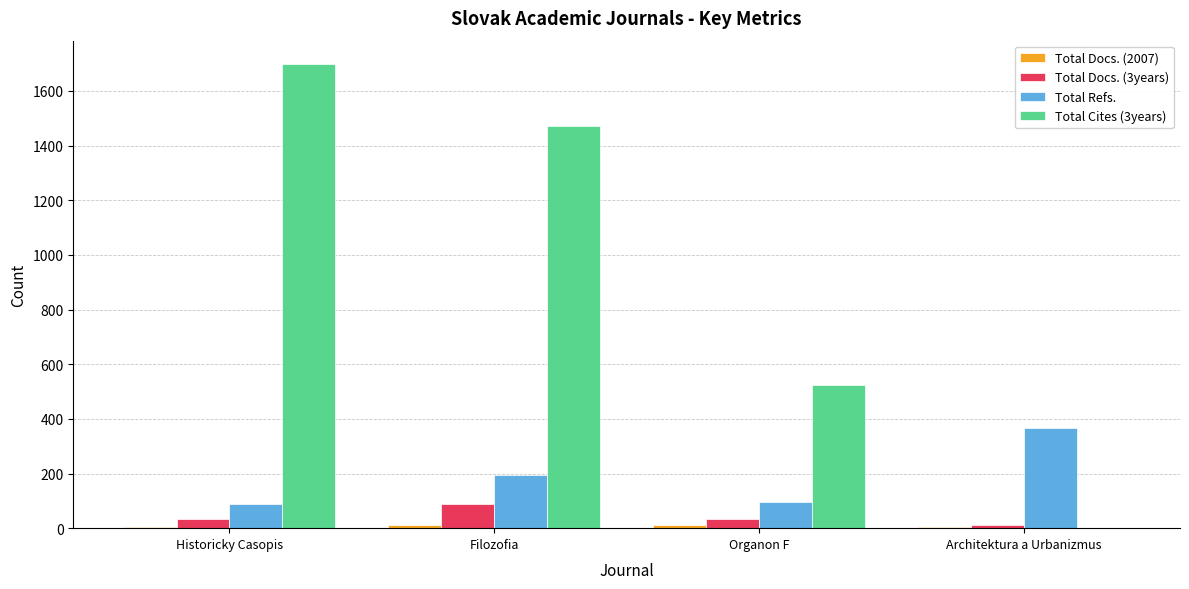

What is the highest value of the Total Refs. series?

367